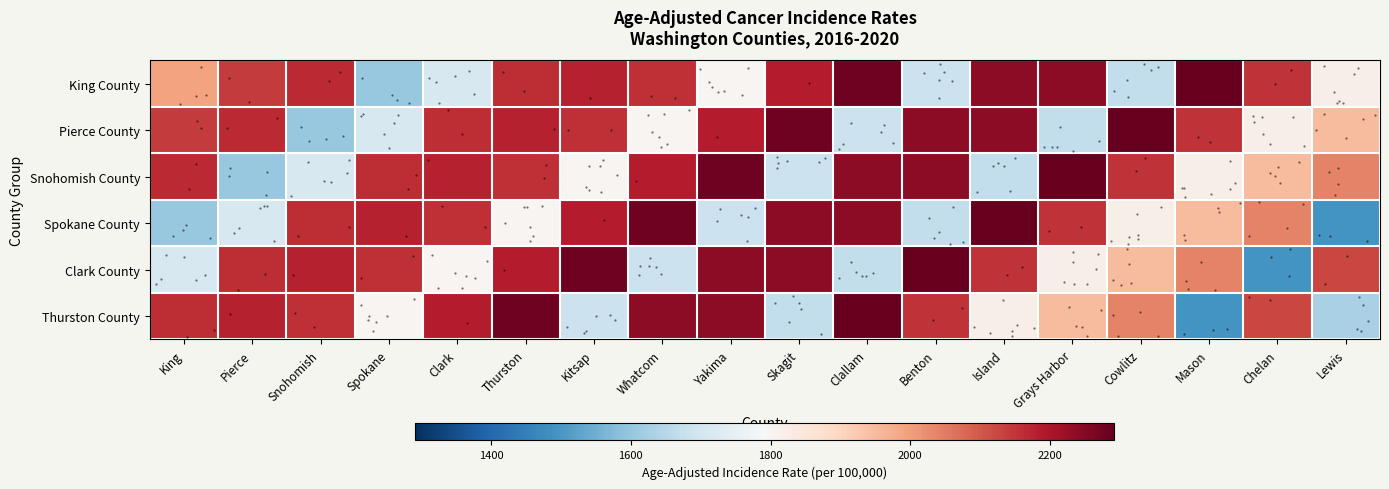

At Grays Harbor, list the series in order from smallest to largest.

Pierce County, Clark County, Thurston County, Spokane County, King County, Snohomish County